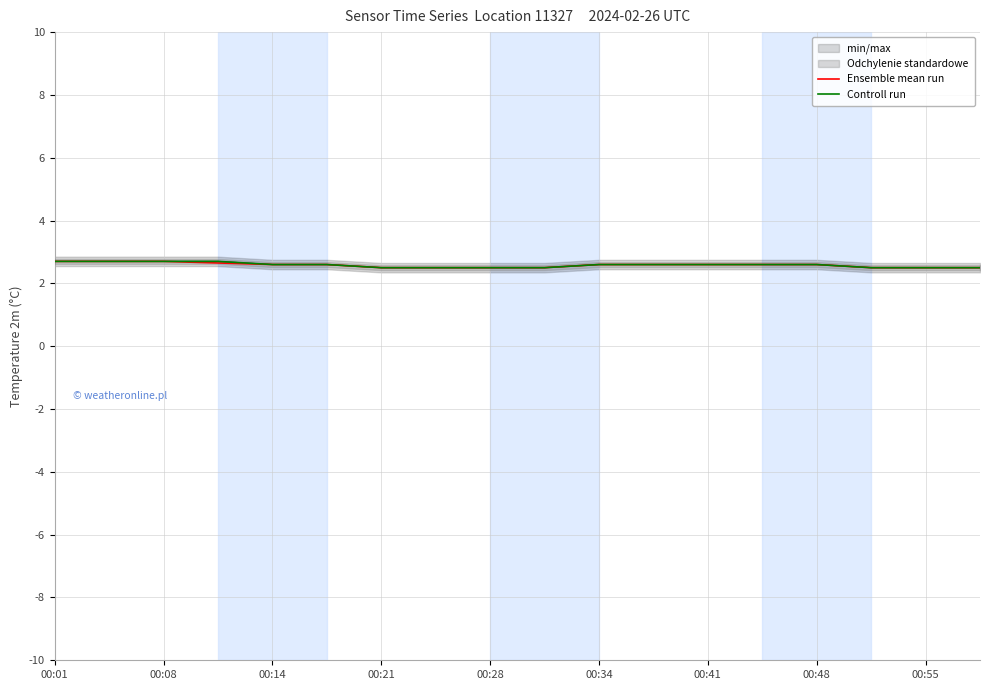

What is the difference between the maximum and minimum values in the Ensemble mean run series?

0.2